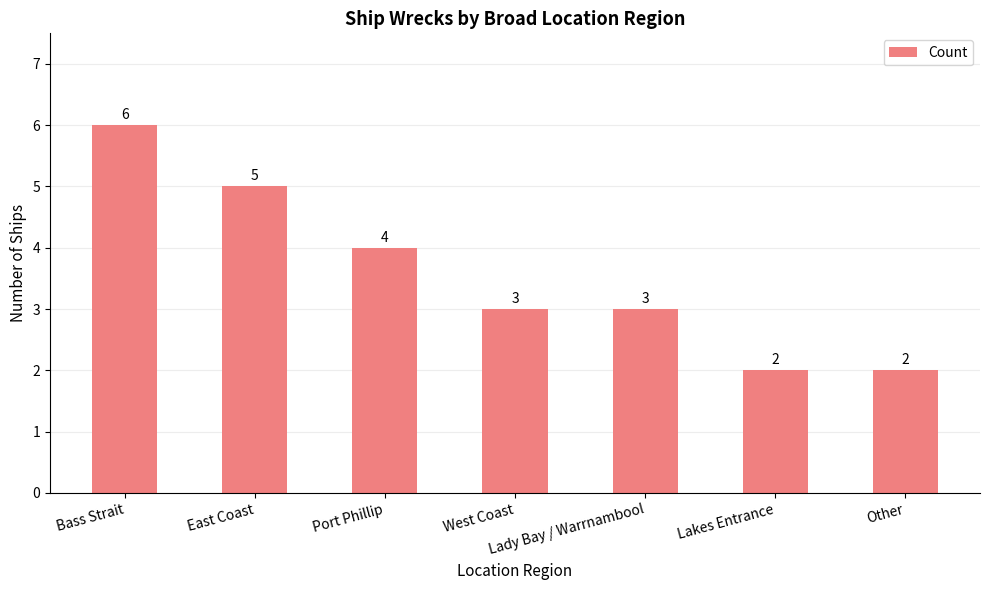

What is the label of the 3rd bar from the left?

Port Phillip